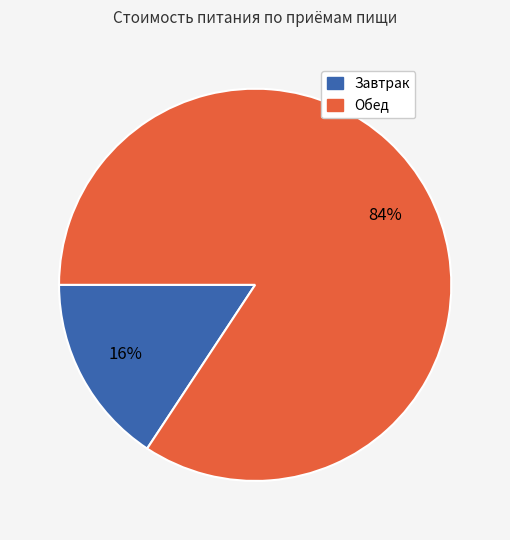

How many segments does this pie chart have?

2